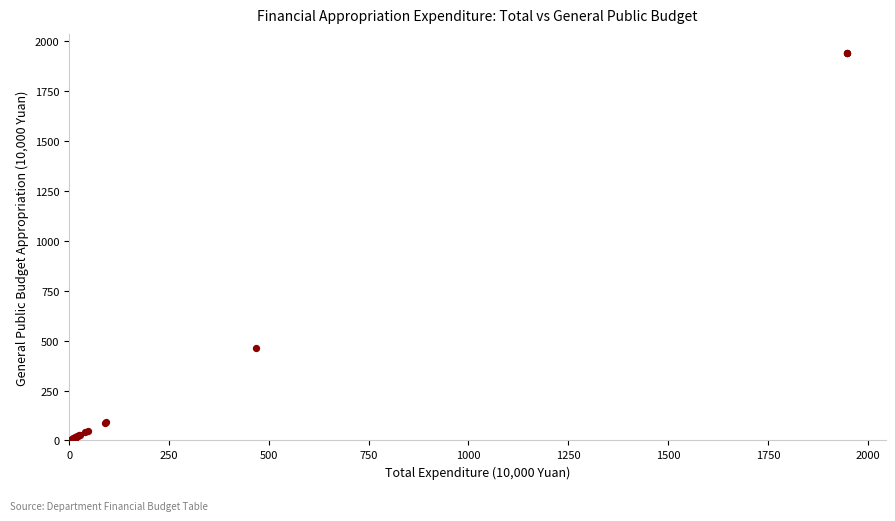

What Y value in the scatter plot is closest to 970?

461.1